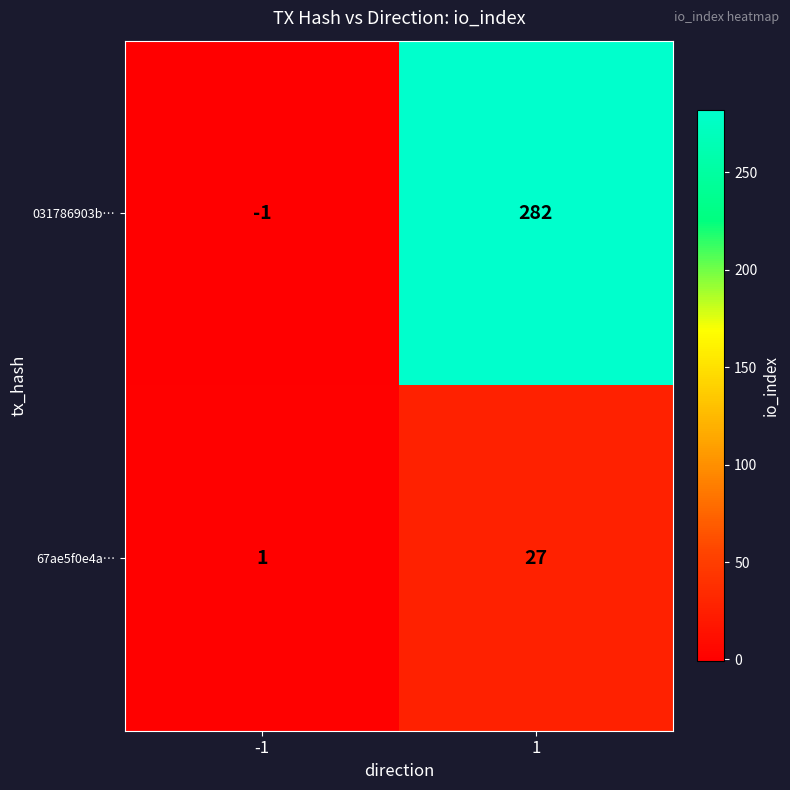

What is the difference between the highest and lowest values at -1?

2